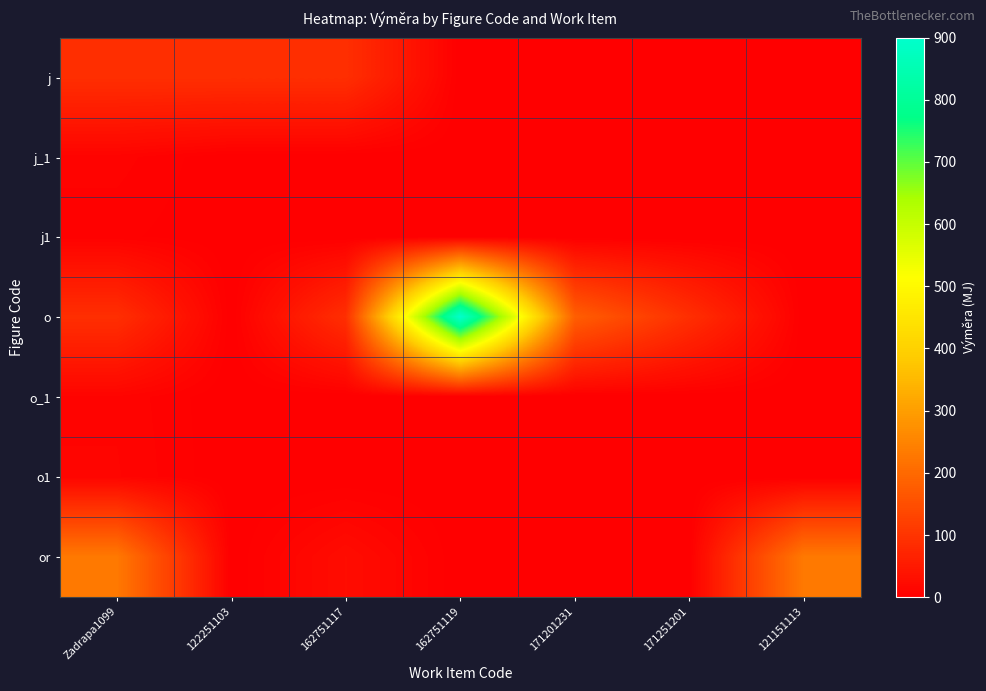

Which series has the widest spread of values?

o